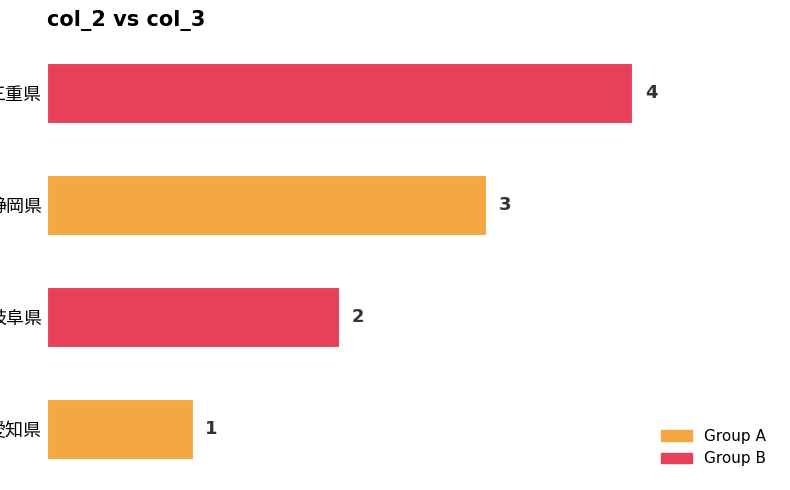

What is the smallest value displayed?

1